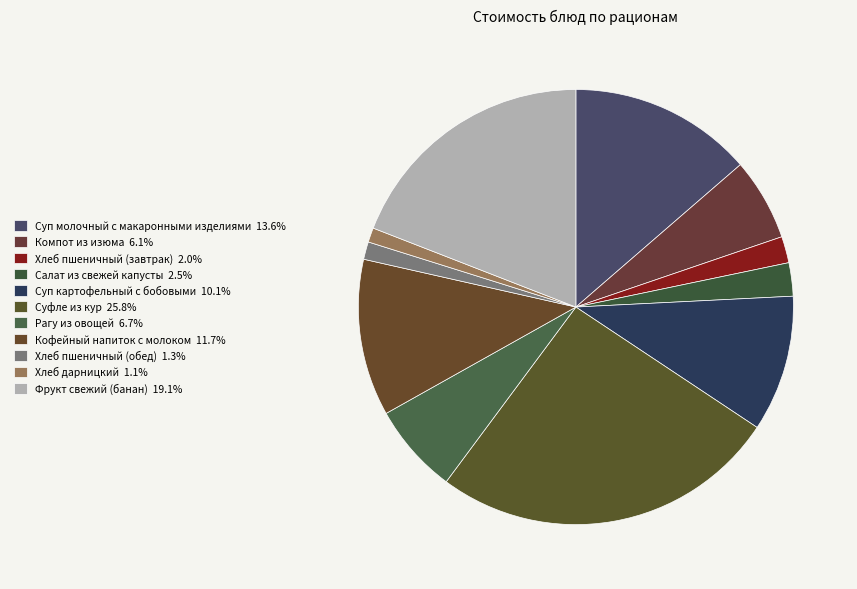

To the nearest percent, what portion does Хлеб пшеничный (обед) represent?

1%